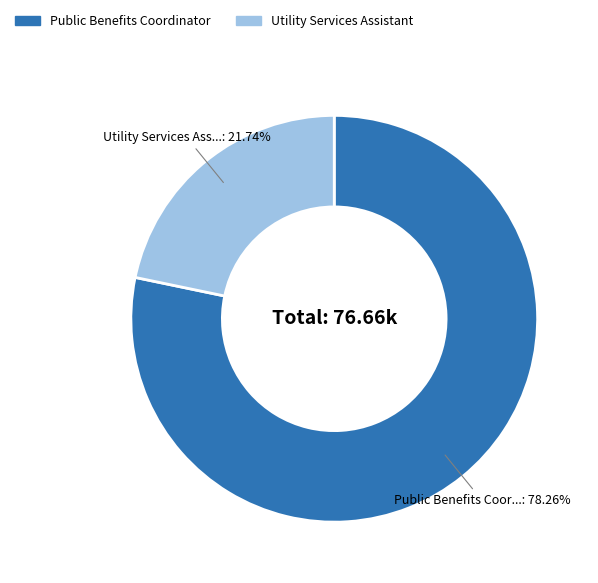

Is Utility Services Assistant the majority of the pie?

No